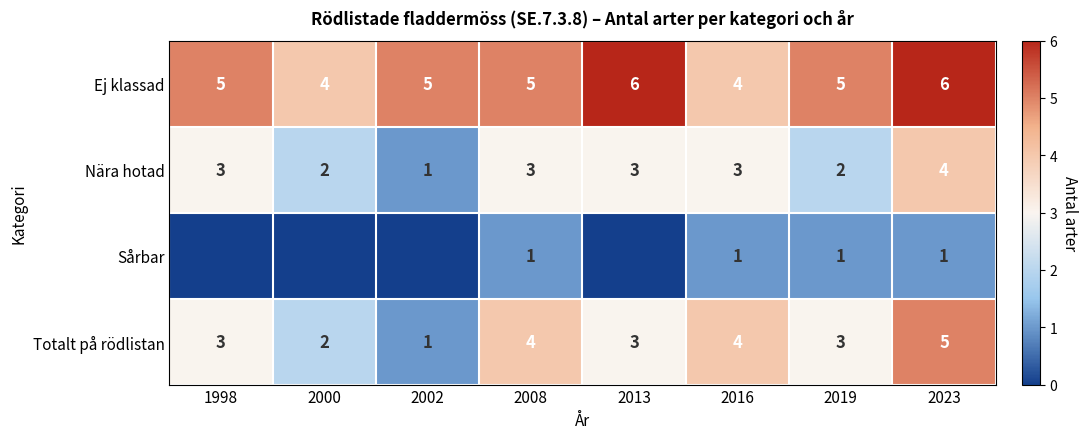

At which label does Nära hotad reach its minimum?

2002